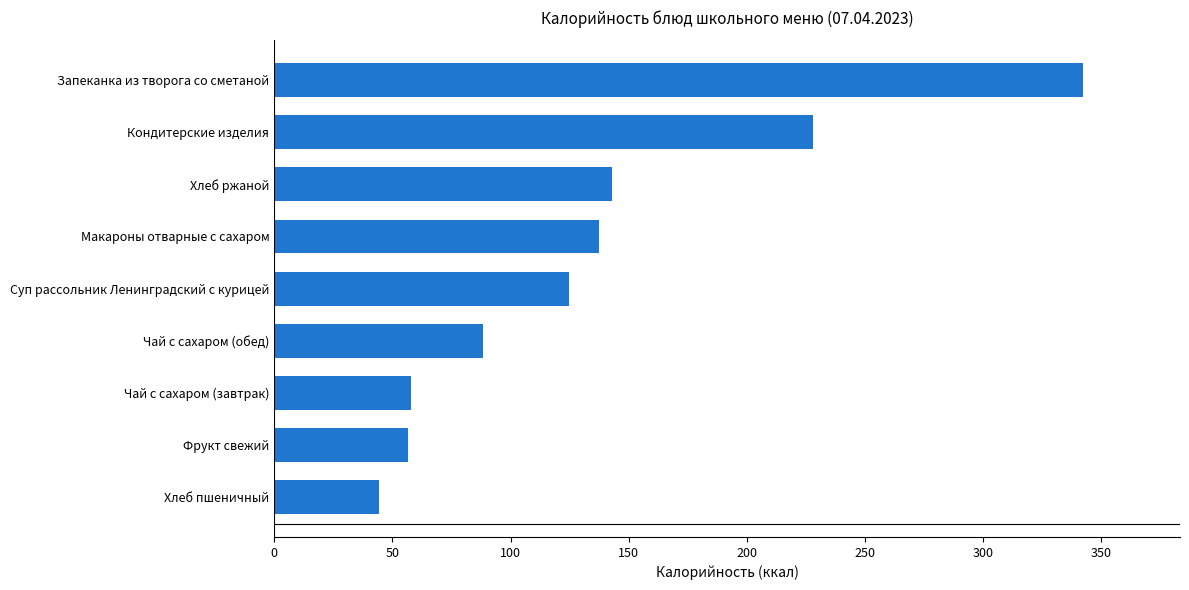

How many values exceed 124?

5